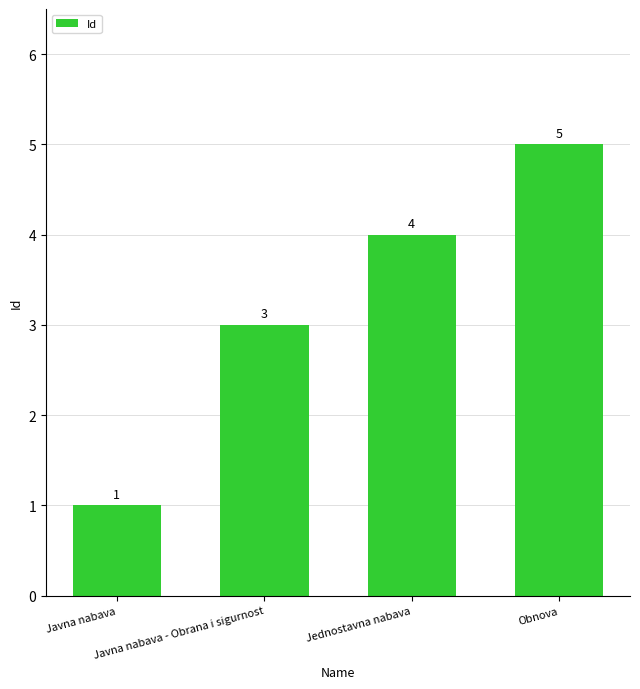

List the labels in order of value, smallest first.

Javna nabava, Javna nabava - Obrana i sigurnost, Jednostavna nabava, Obnova